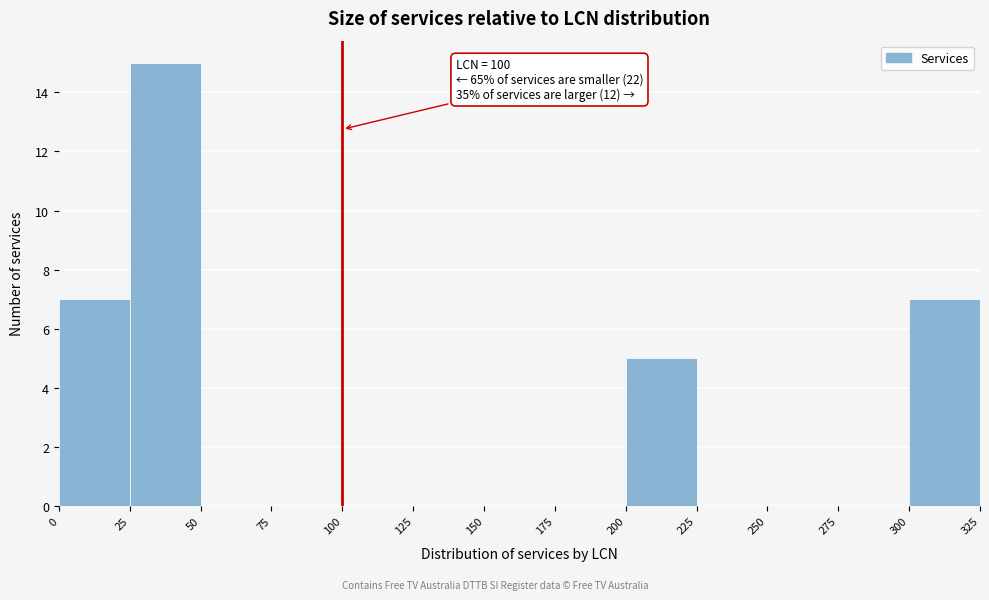

Which range on the x-axis has the tallest bar?

25 to 50